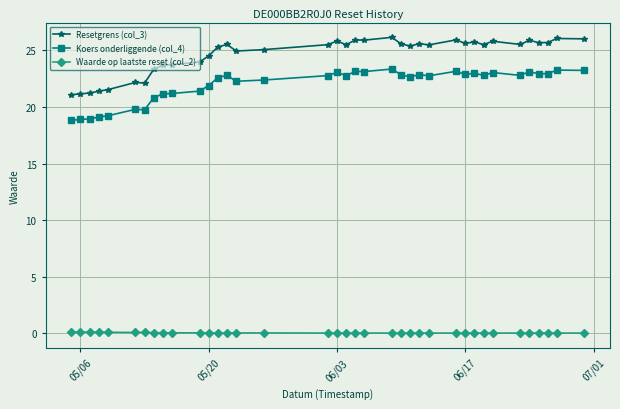

Which series has the widest spread of values?

Resetgrens (col_3)